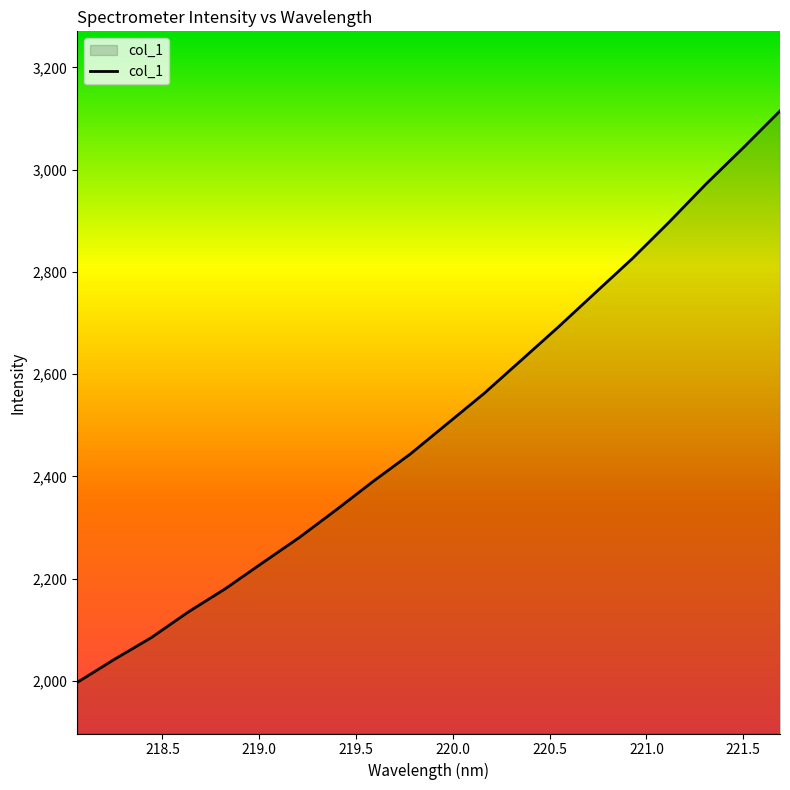

What is the sum of all values?

50114.3